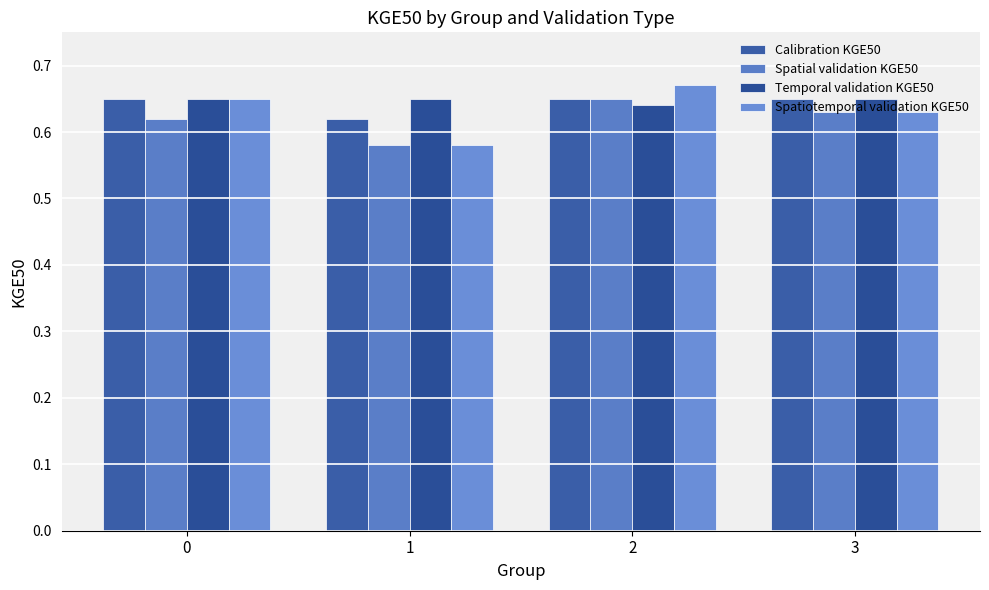

At which category is the sum across all series the highest?

2